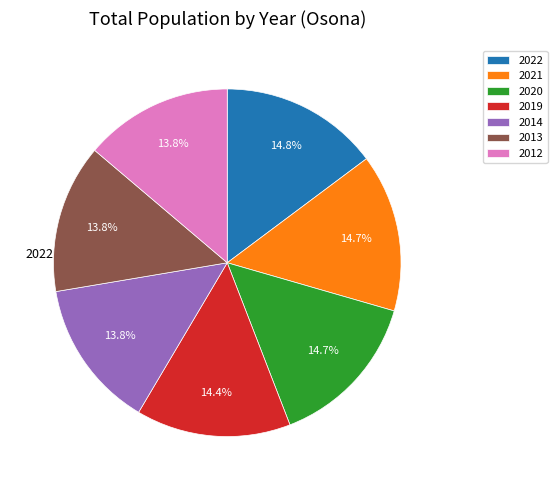

Approximately how many times larger is the value at 2020 compared to 2019?

1.0